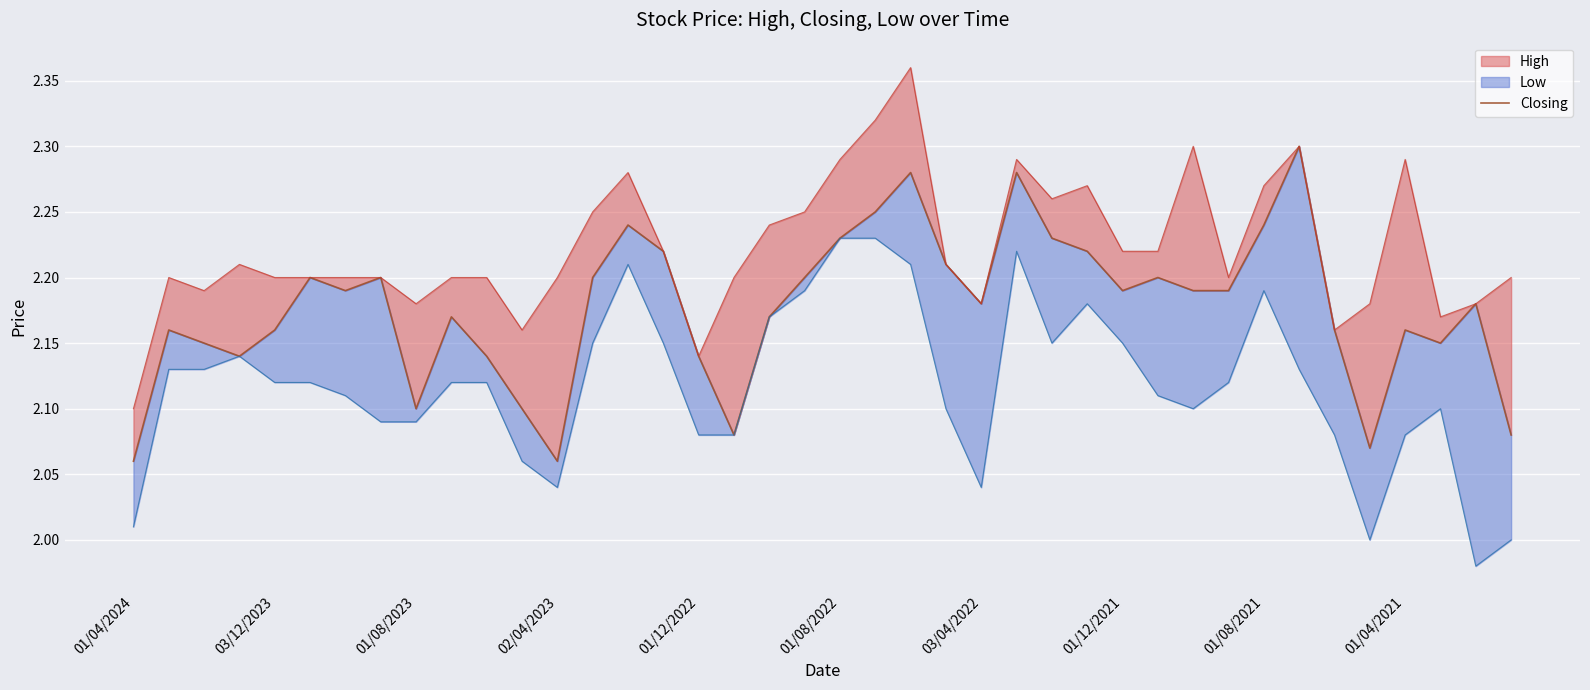

What is the sum of the values at 26 and 18?

4.4